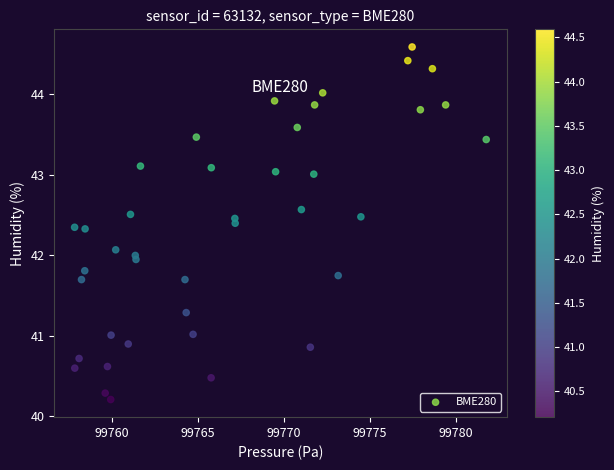

What is the range of Y values (max minus min)?

4.4